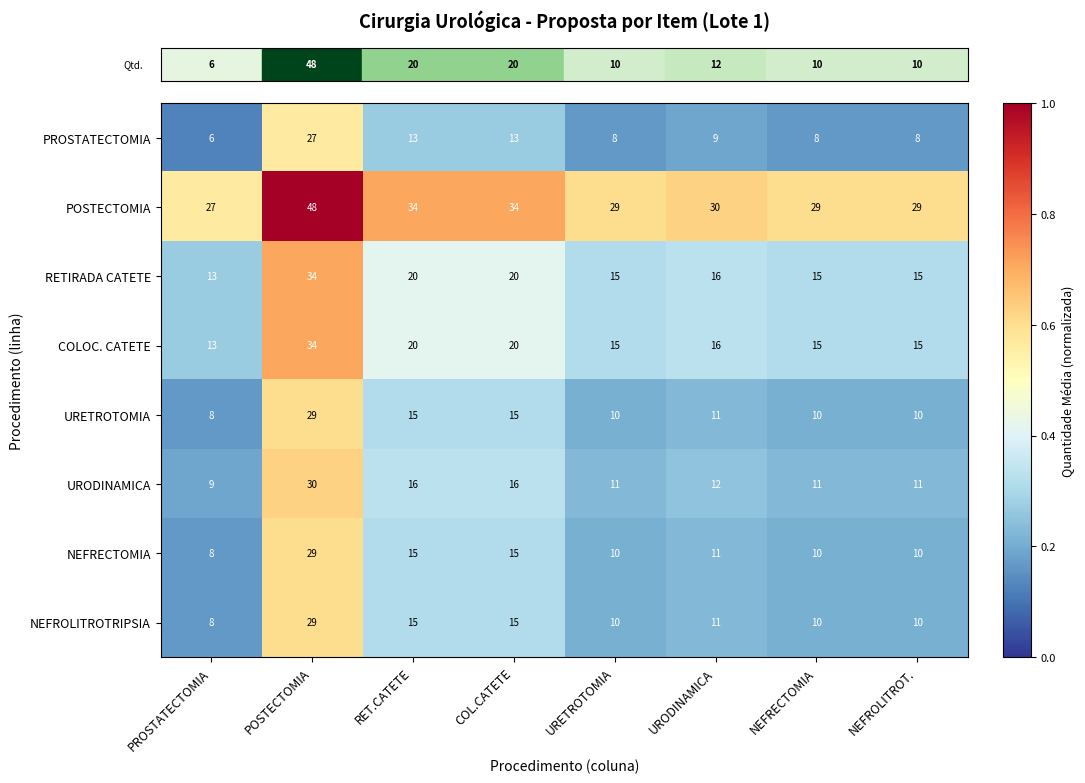

What is the total value across all series at NEFROLITROT.?

108